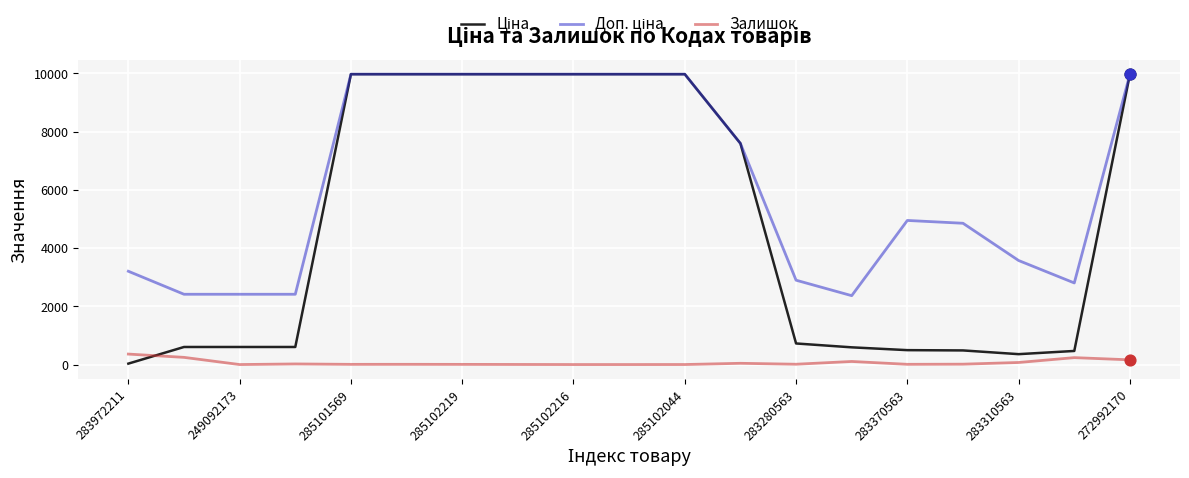

What is the greatest value displayed?

9975.0